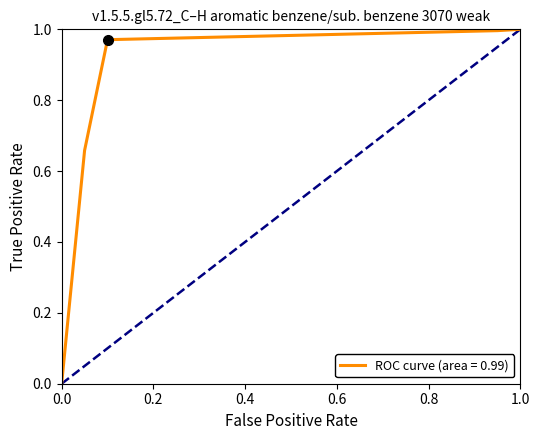

True or false: ROC curve (area = 0.99) has a value of -0.5 at 0.0.

False